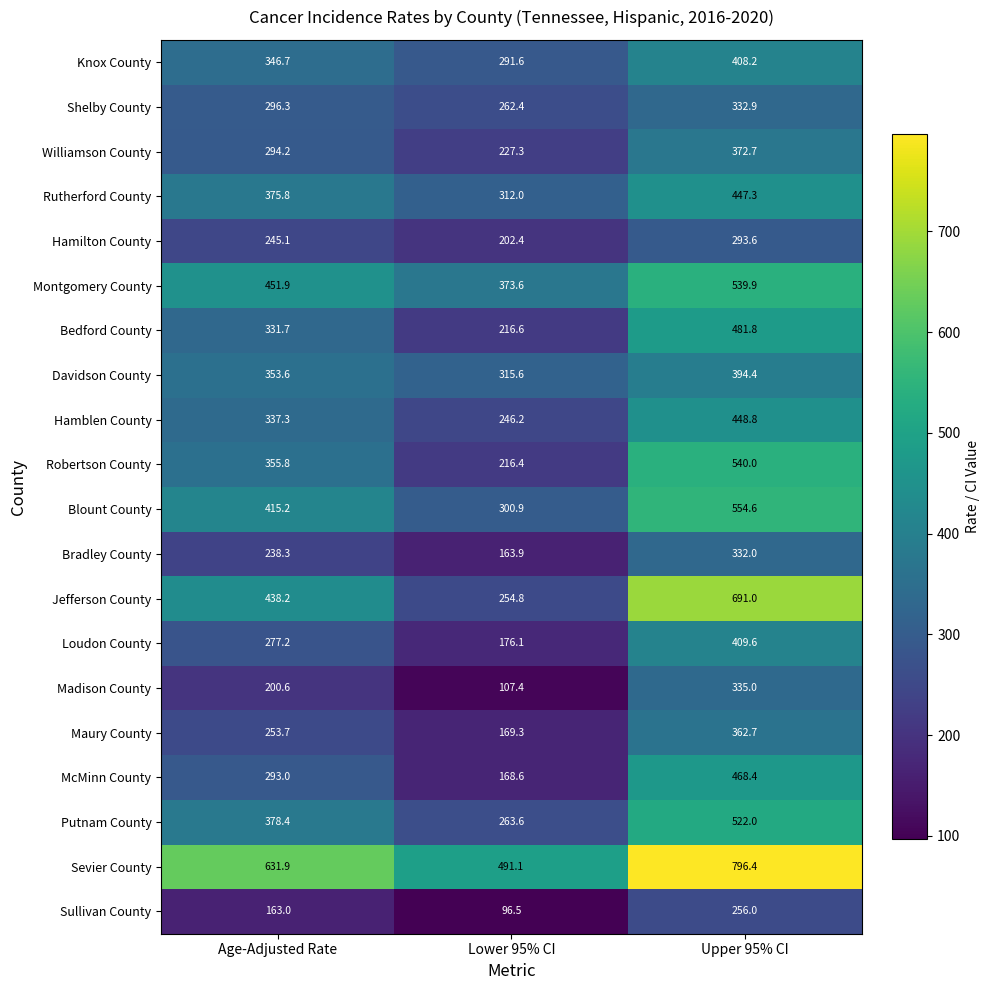

What is the smallest value displayed?

96.5